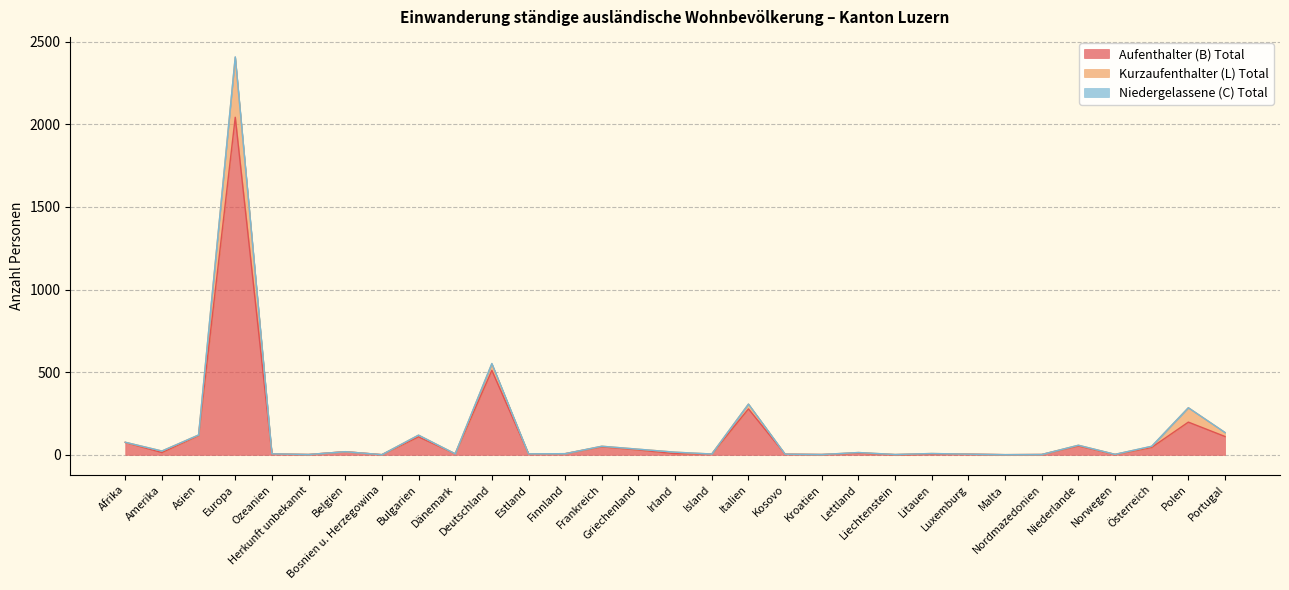

At which label is Aufenthalter (B) Total closest to 1022?

Deutschland